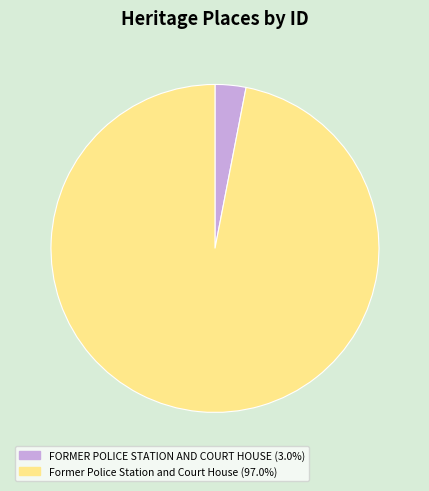

Approximately how many times larger is the value at Former Police Station and Court House compared to FORMER POLICE STATION AND COURT HOUSE?

31.9